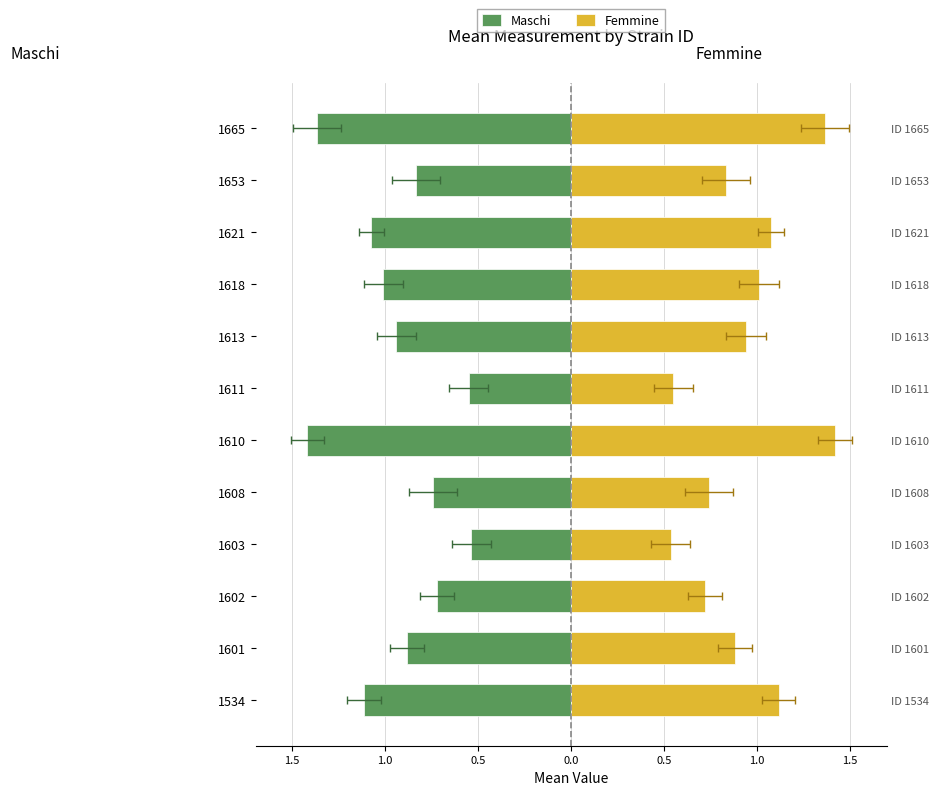

Which series changed the most between 1608 and 1610?

Maschi